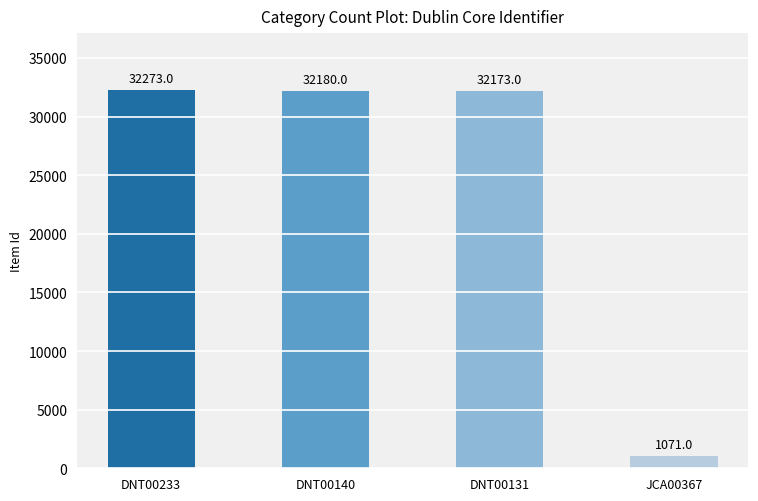

Does the chart contain stacked bars?

No